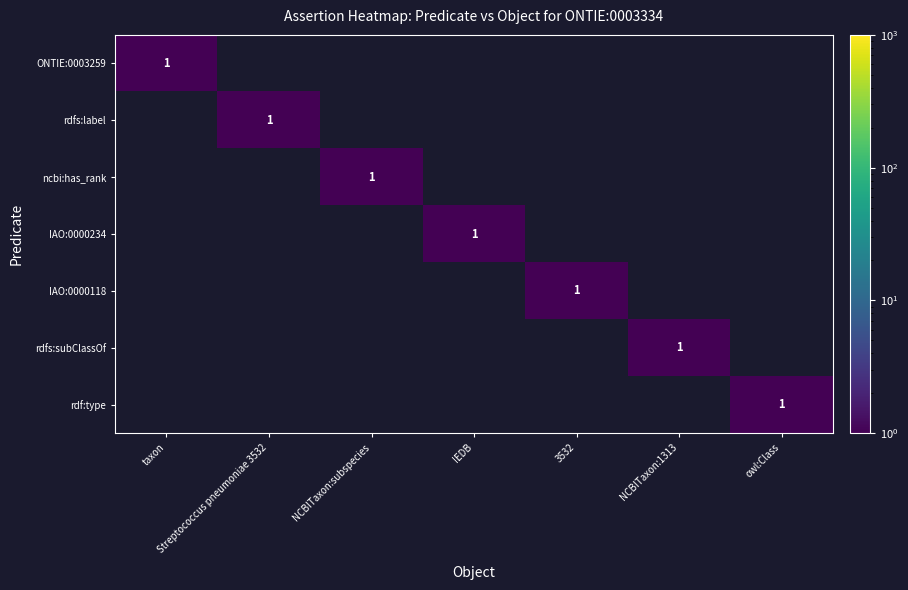

How many categories are shown in the chart?

7